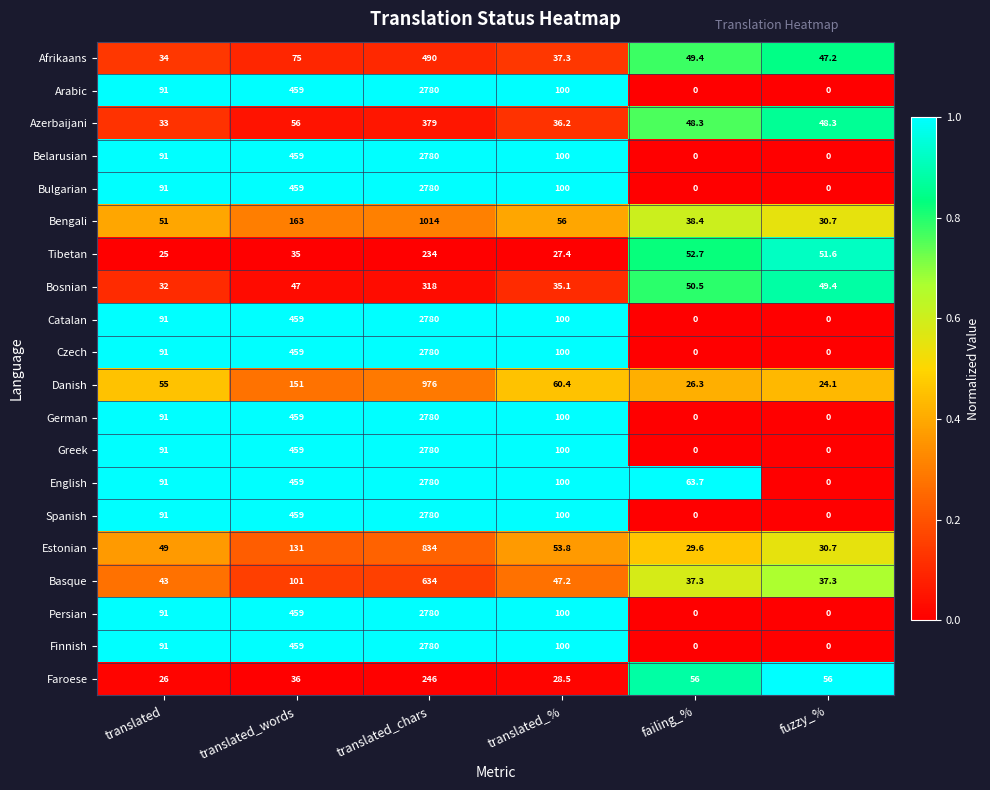

At how many categories does at least one series exceed 0?

6